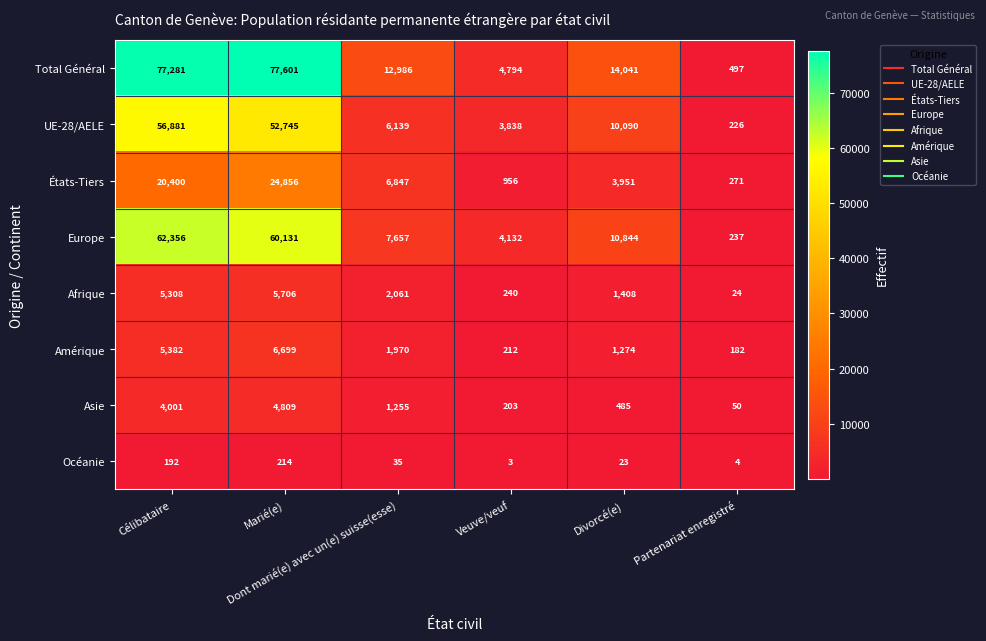

At which category is the sum across all series the highest?

Marié(e)